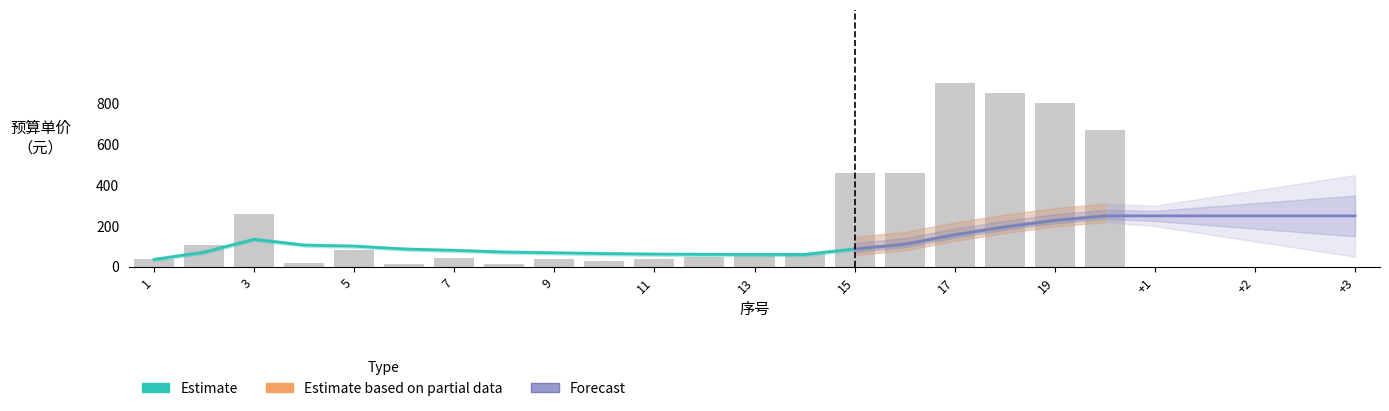

What is the maximum value shown in the chart?

900.0